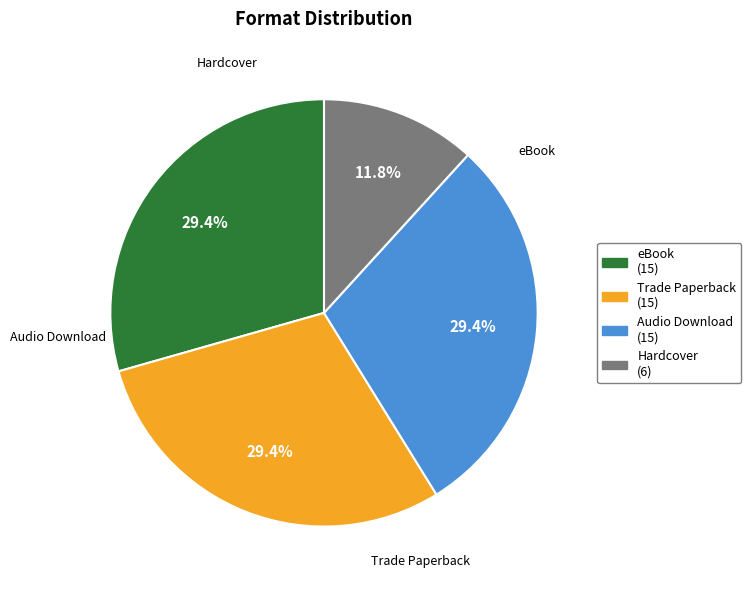

The Hardcover slice represents 18% of the pie. True or false?

False